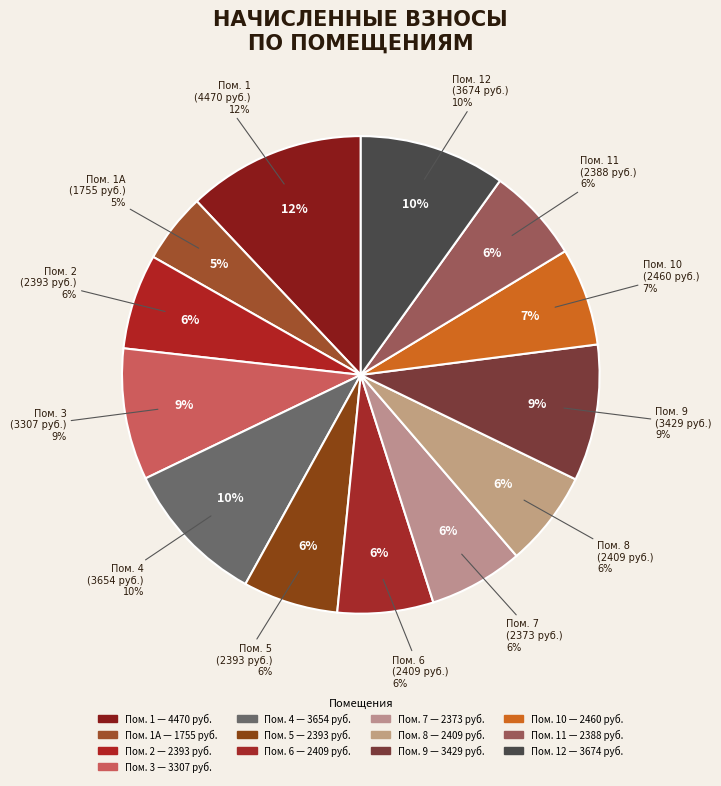

Does any single category account for the majority?

No